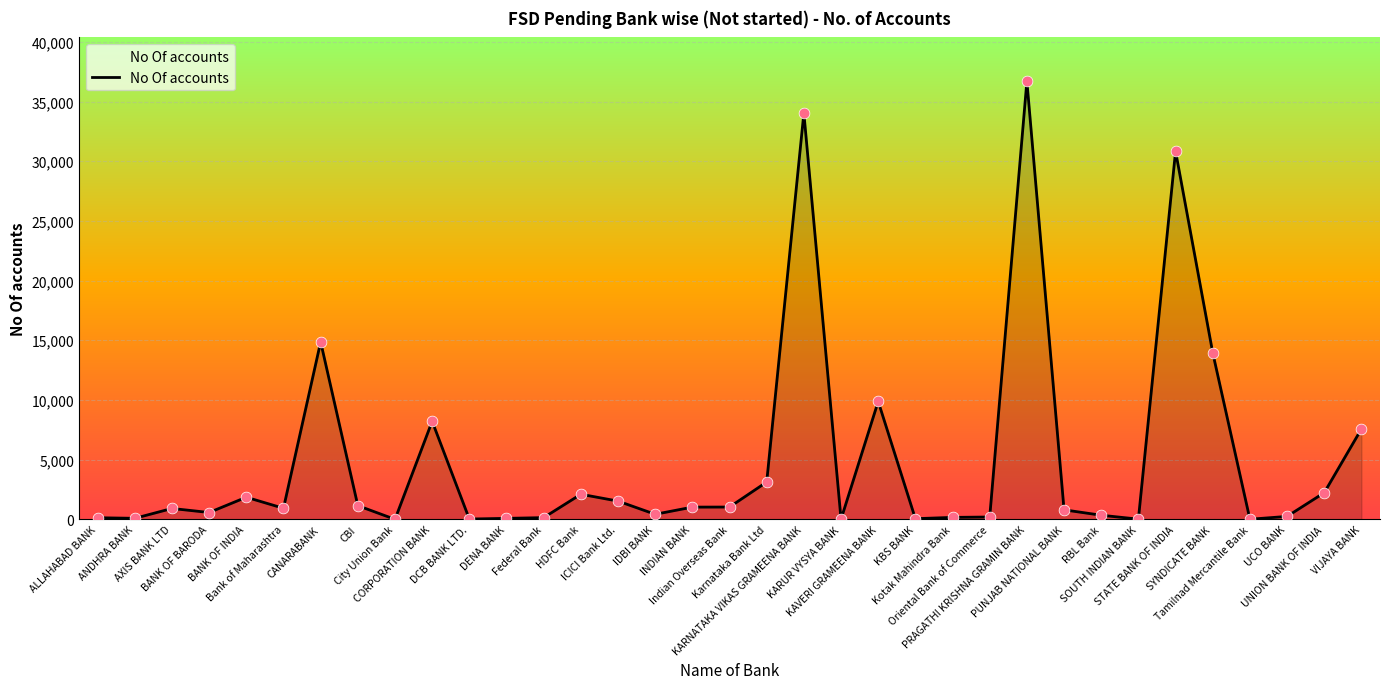

Approximately how many times larger is the value at Karnataka Bank Ltd compared to UNION BANK OF INDIA?

1.4